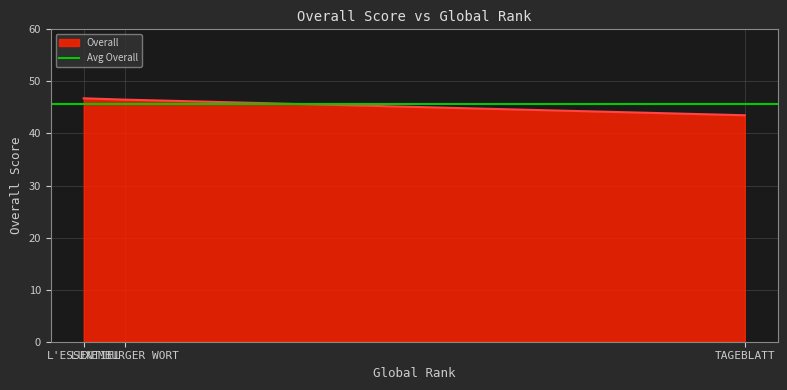

Is it true that the value at 1423 is 11.2?

False